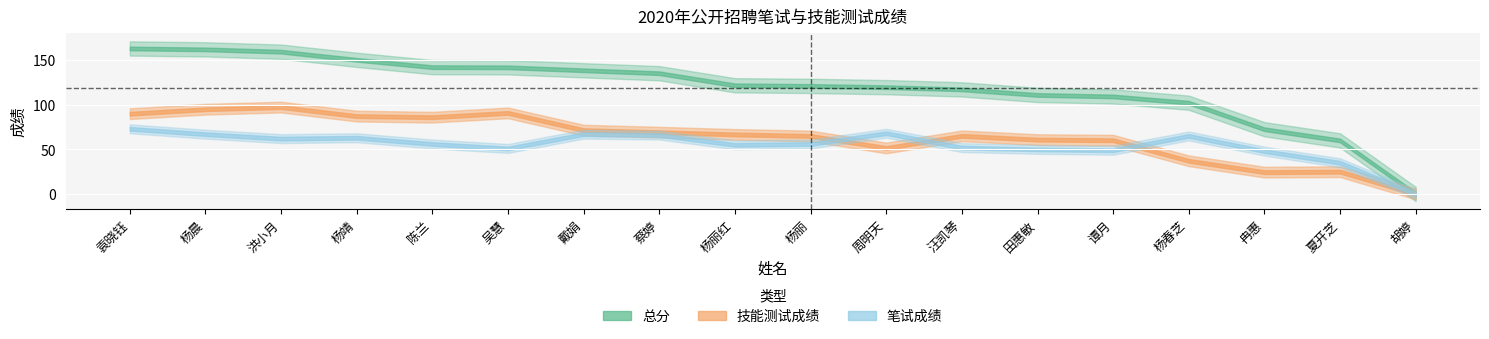

After their last crossing, which series has the higher values: 技能测试成绩 or 笔试成绩?

笔试成绩